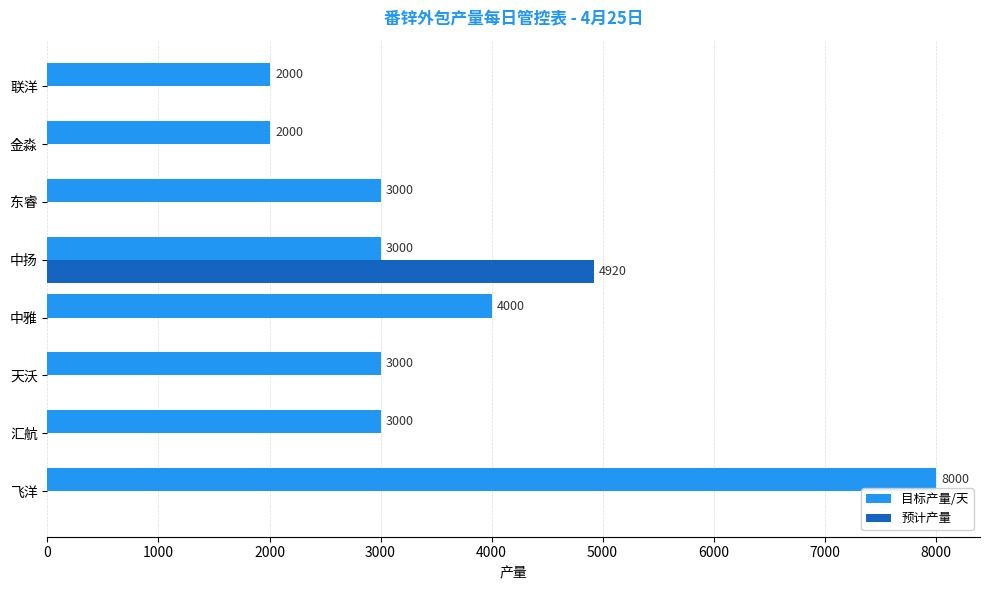

What are all the series names shown in the legend?

目标产量/天, 预计产量